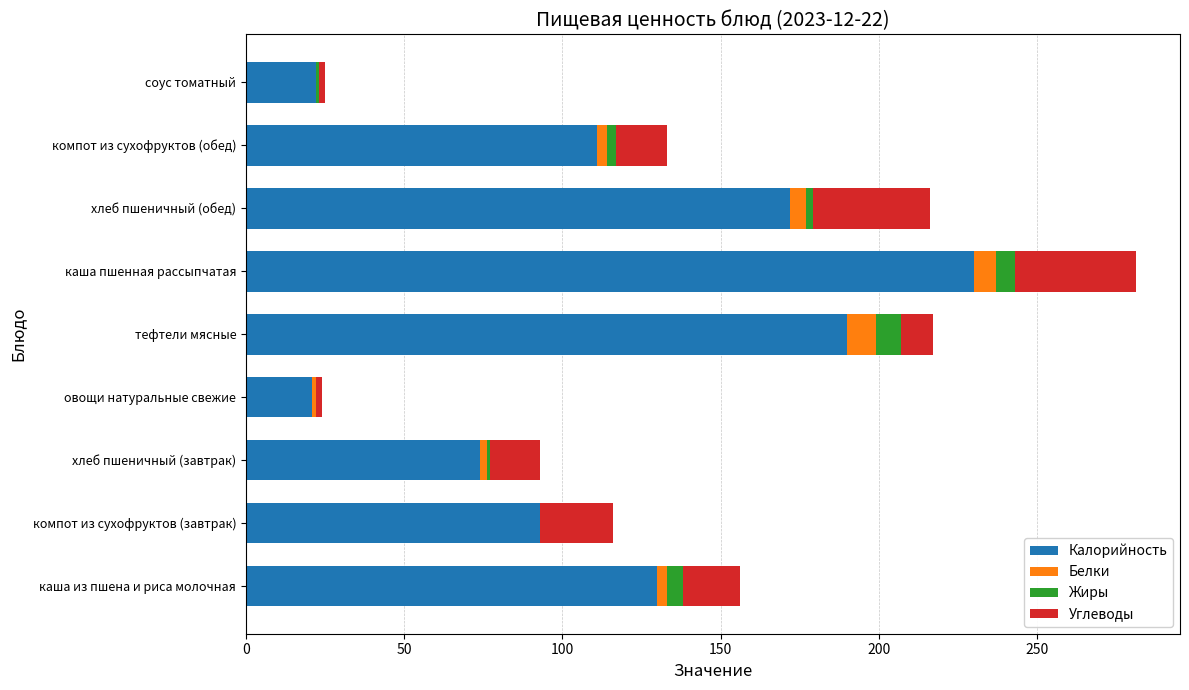

At which category is the sum across all series the highest?

каша пшенная рассыпчатая